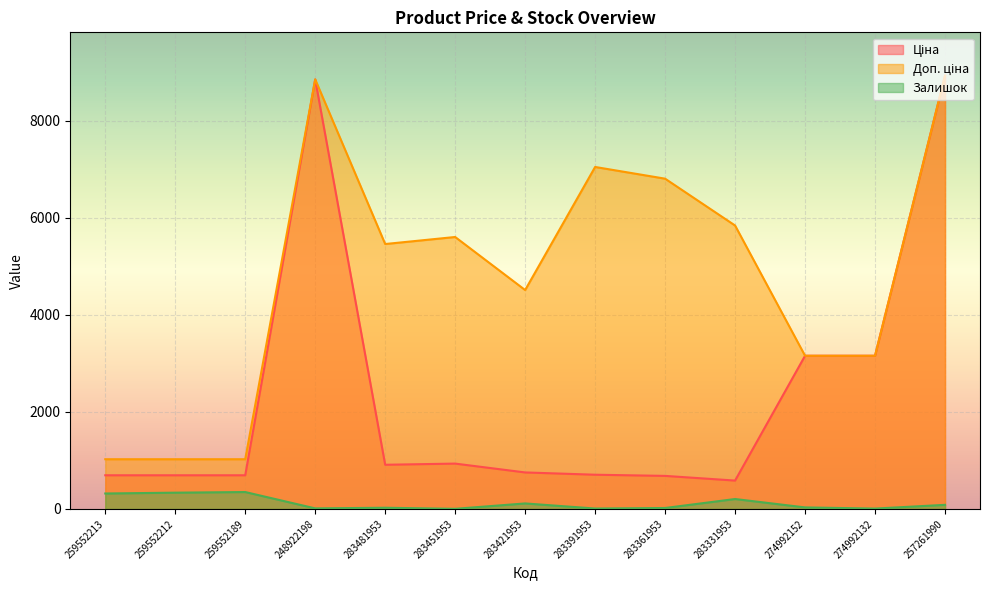

Between 274992132 and 283331953, which is larger?

274992132